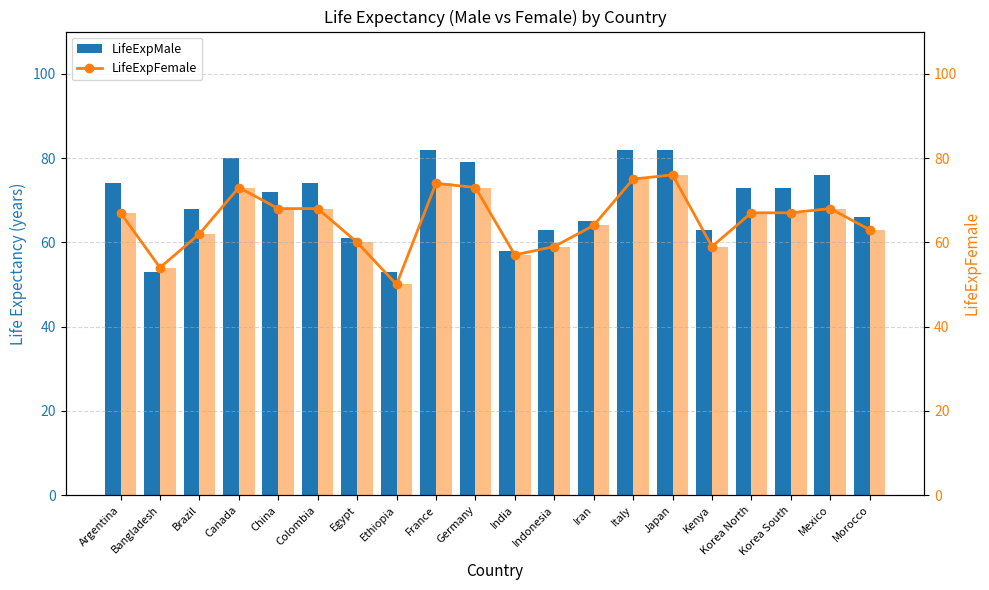

Which has a higher value, Egypt or Mexico?

Mexico